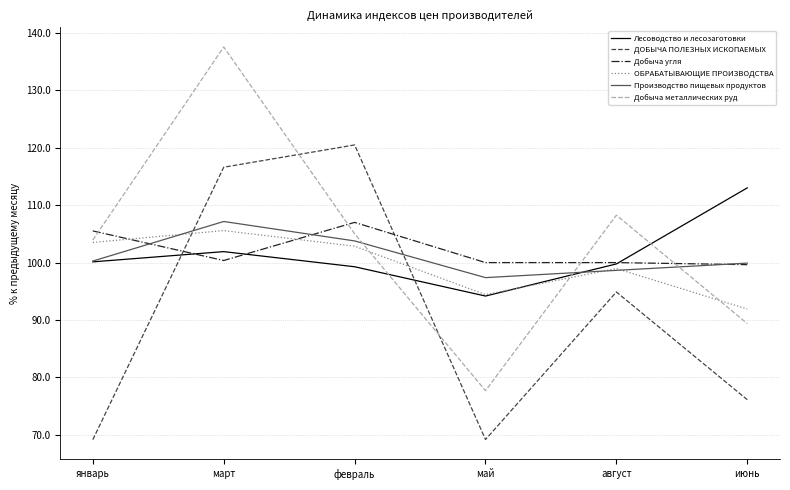

List the labels in order of ОБРАБАТЫВАЮЩИЕ ПРОИЗВОДСТВА value, largest first.

март, январь, февраль, август, май, июнь